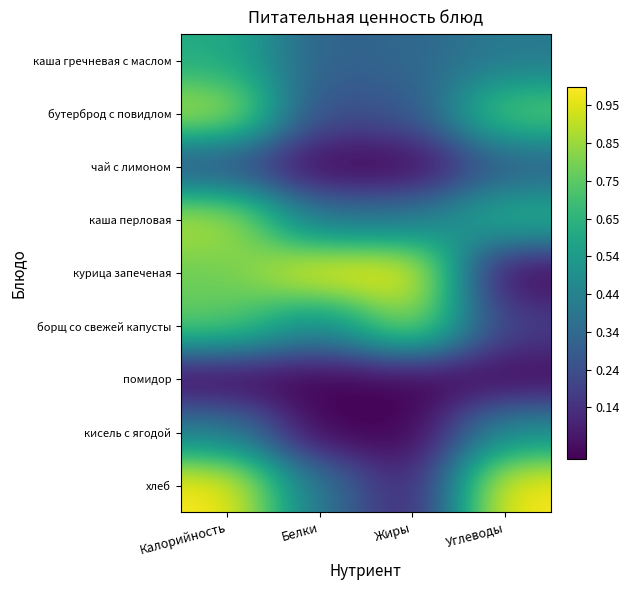

Reading left to right, transcribe all the data shown in this chart.

каша гречневая с маслом: Калорийность=0.6	Белки=0.3	Жиры=0.3	Углеводы=0.4
бутерброд с повидлом: Калорийность=0.9	Белки=0.2	Жиры=0.3	Углеводы=0.8
чай с лимоном: Калорийность=0.2	Белки=0.0	Жиры=0.0	Углеводы=0.3
каша перловая: Калорийность=0.9	Белки=0.4	Жиры=0.4	Углеводы=0.6
курица запеченая: Калорийность=0.8	Белки=1.0	Жиры=1.0	Углеводы=0.0
борщ со свежей капусты: Калорийность=0.8	Белки=0.5	Жиры=0.9	Углеводы=0.2
помидор: Калорийность=0.0	Белки=0.0	Жиры=0.0	Углеводы=0.0
кисель с ягодой: Калорийность=0.4	Белки=0.0	Жиры=0.0	Углеводы=0.5
хлеб: Калорийность=1.0	Белки=0.4	Жиры=0.1	Углеводы=1.0